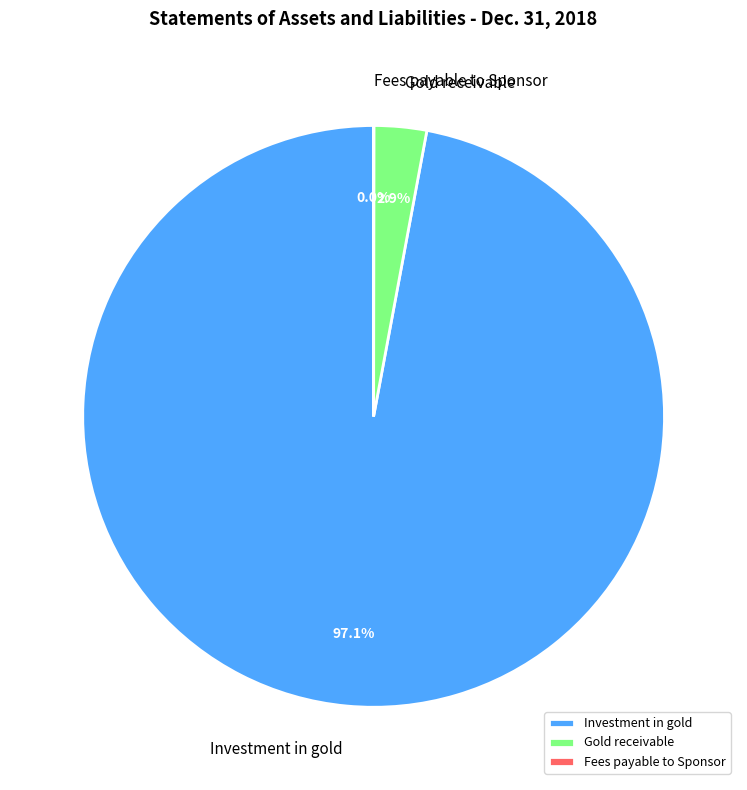

Which has a higher value, Gold receivable or Investment in gold?

Investment in gold